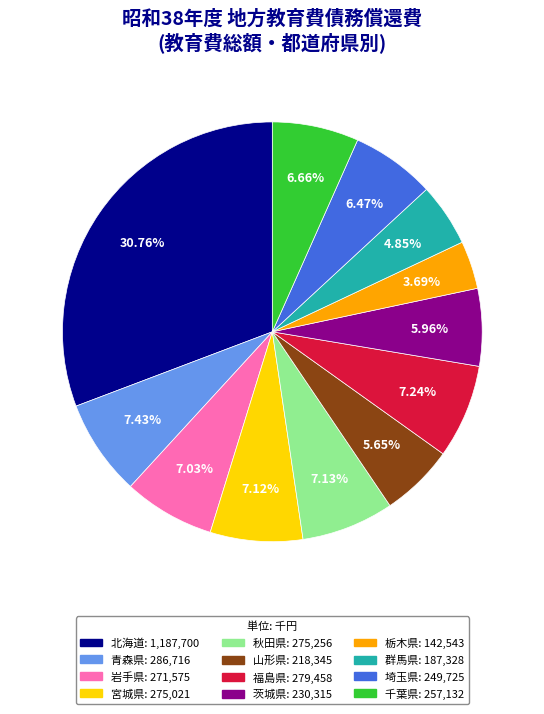

How many slices are in this pie chart?

12